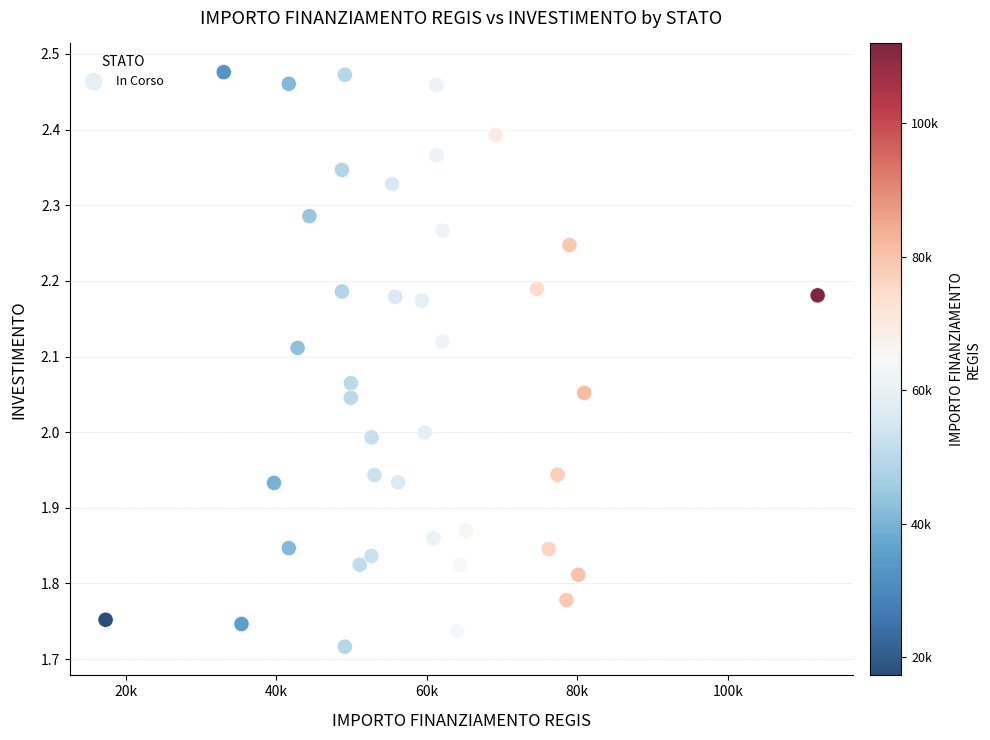

What is the range of Y values (max minus min)?

0.8